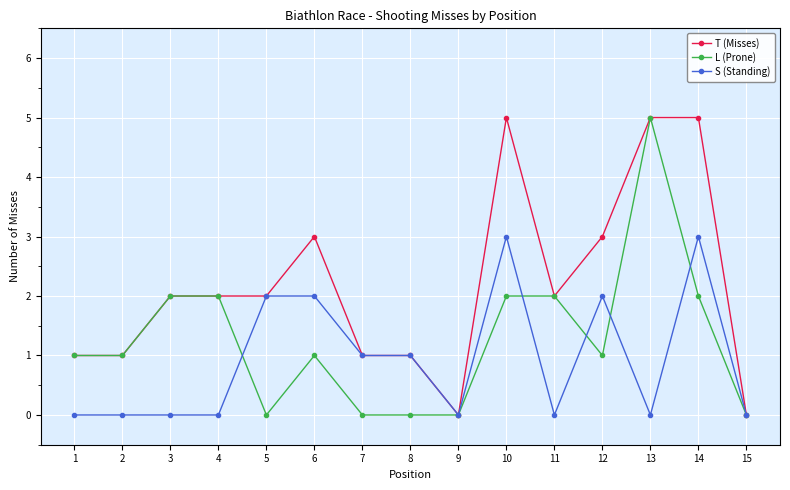

Is this an area chart (filled region under the line)?

No